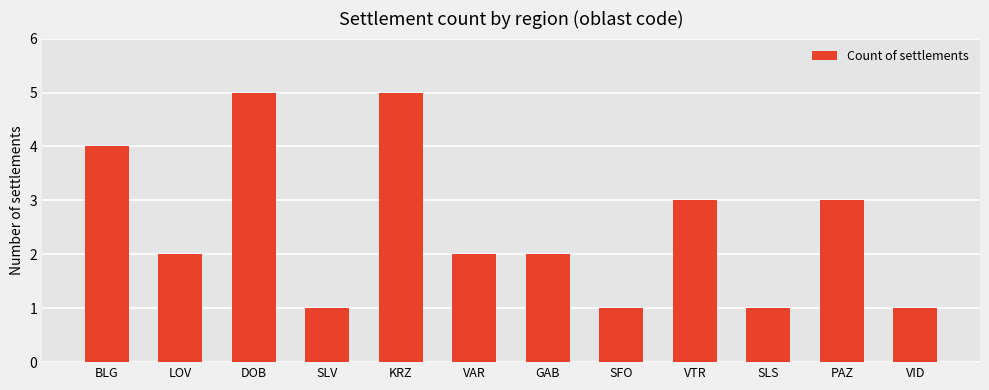

True or false: the data shows 3 at PAZ.

True